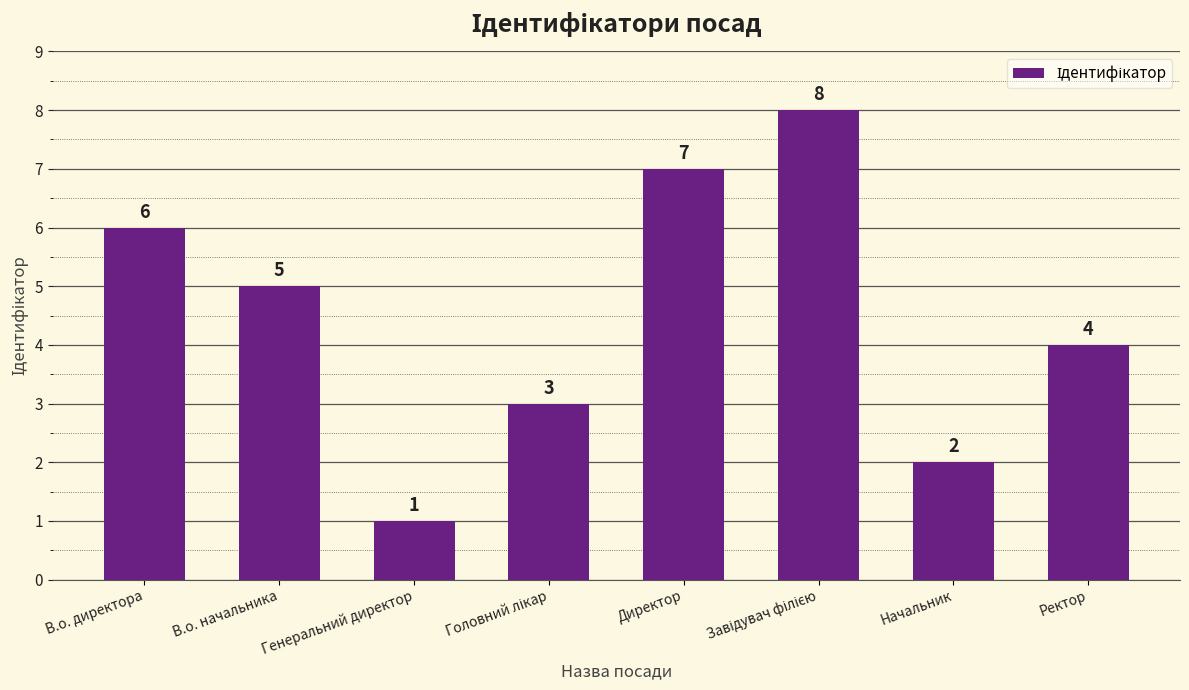

Reading right to left, transcribe all the data shown in this chart.

4	2	8	7	3	1	5	6